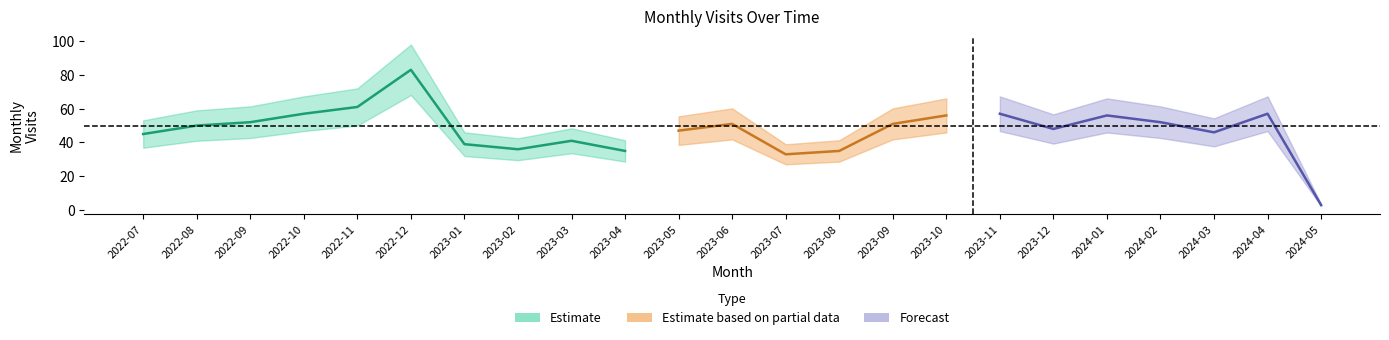

Where is the first local maximum?

2022-12